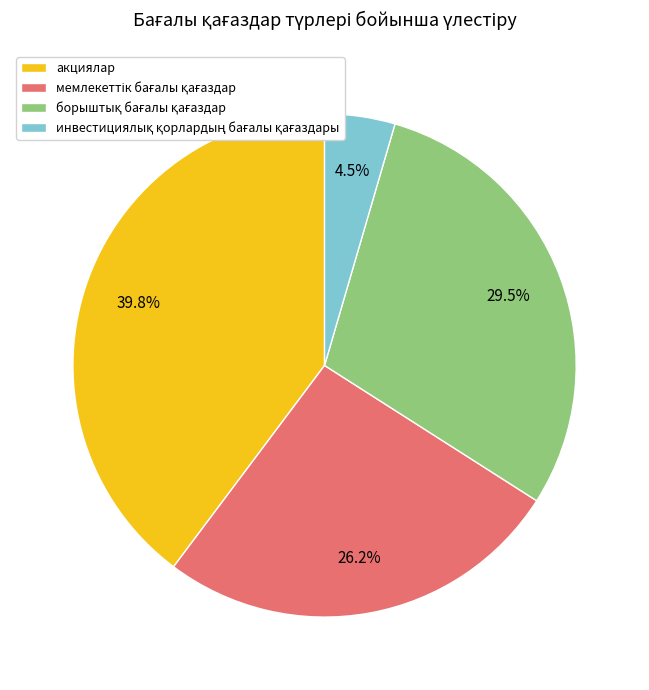

True or false: акциялар accounts for 40% of the total.

True